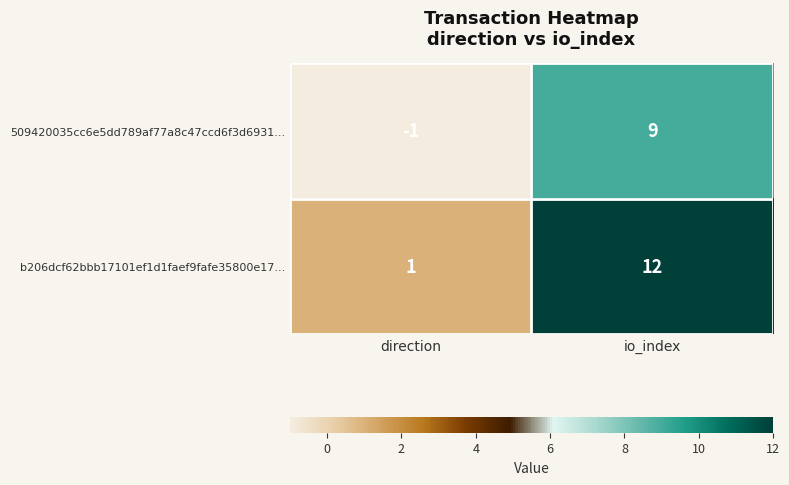

Which series has the widest spread of values?

b206dcf62bbb17101ef1d1faef9fafe35800e17...